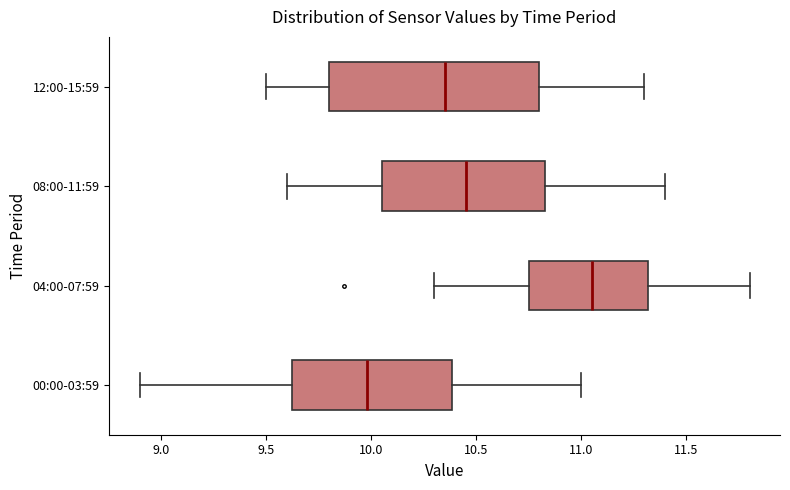

Where does the right whisker of the box for 04:00-07:59 end on the x-axis? The values are not printed on the chart, so give them approximately, as read against the axis.

11.80